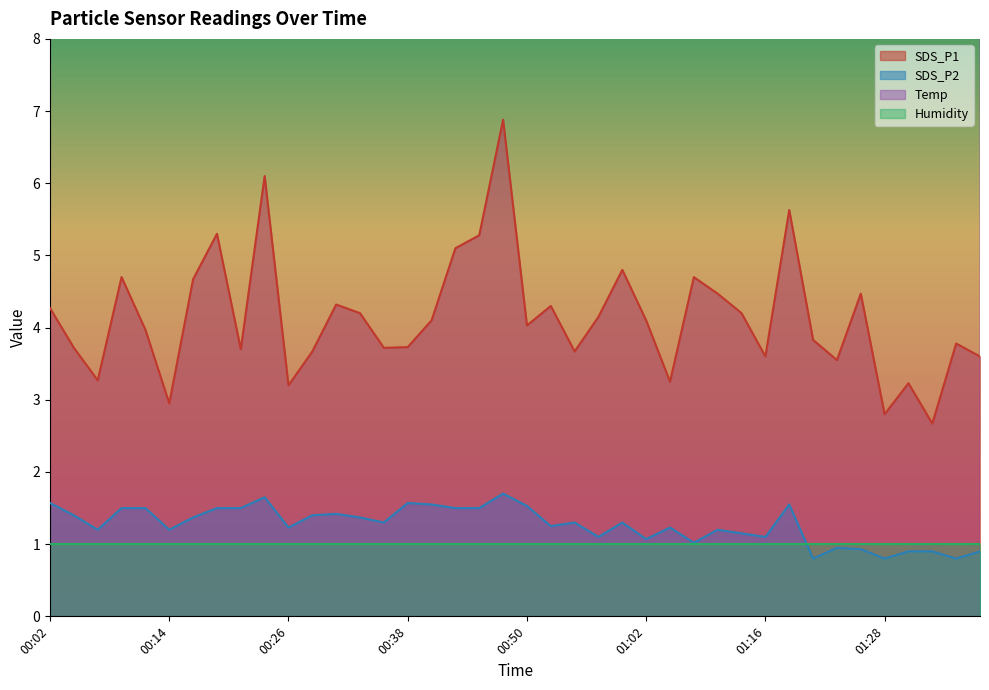

What is the label of the 12th point from the left?

00:28